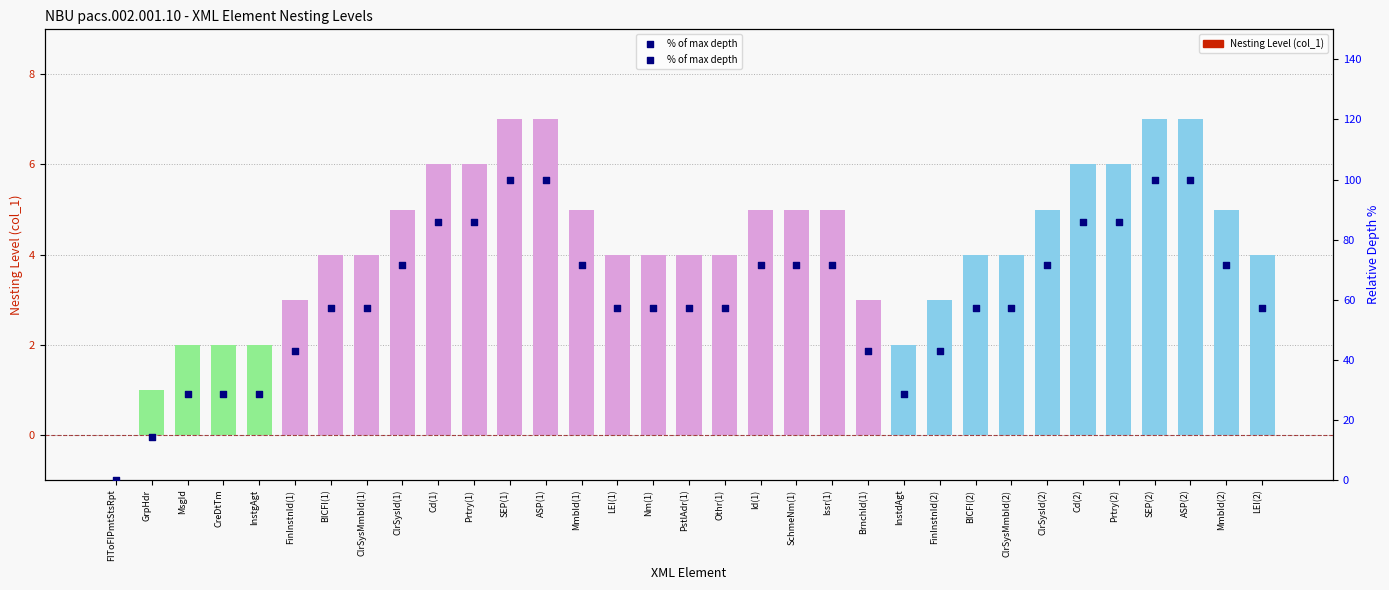

What are all the series names shown in the legend?

Nesting Level, % of max depth